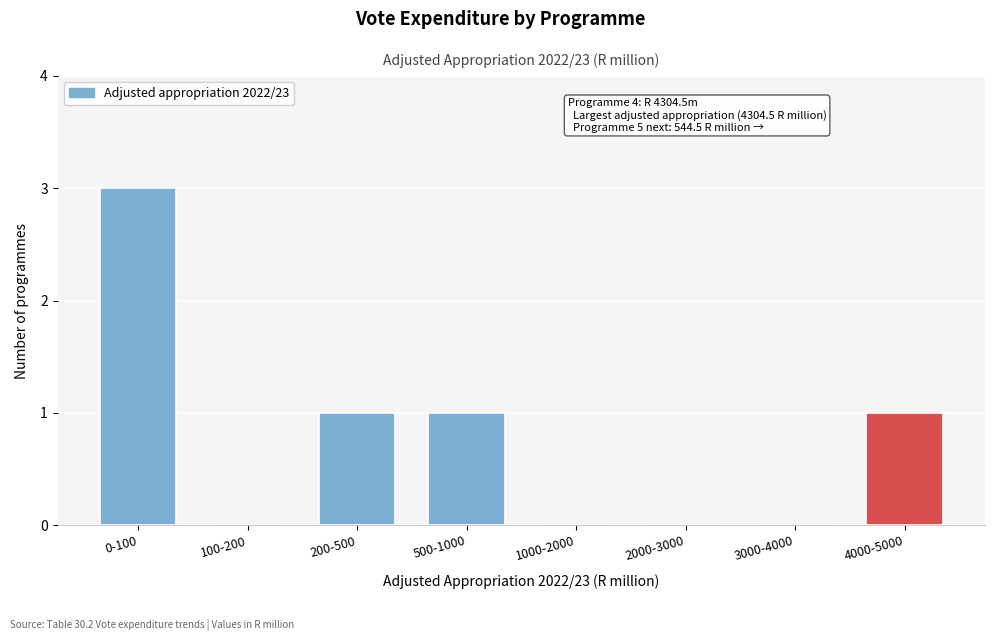

Reading left to right, transcribe all the data shown in this chart.

0-100=3	100-200=0	200-500=1	500-1000=1	1000-2000=0	2000-3000=0	3000-4000=0	4000-5000=1